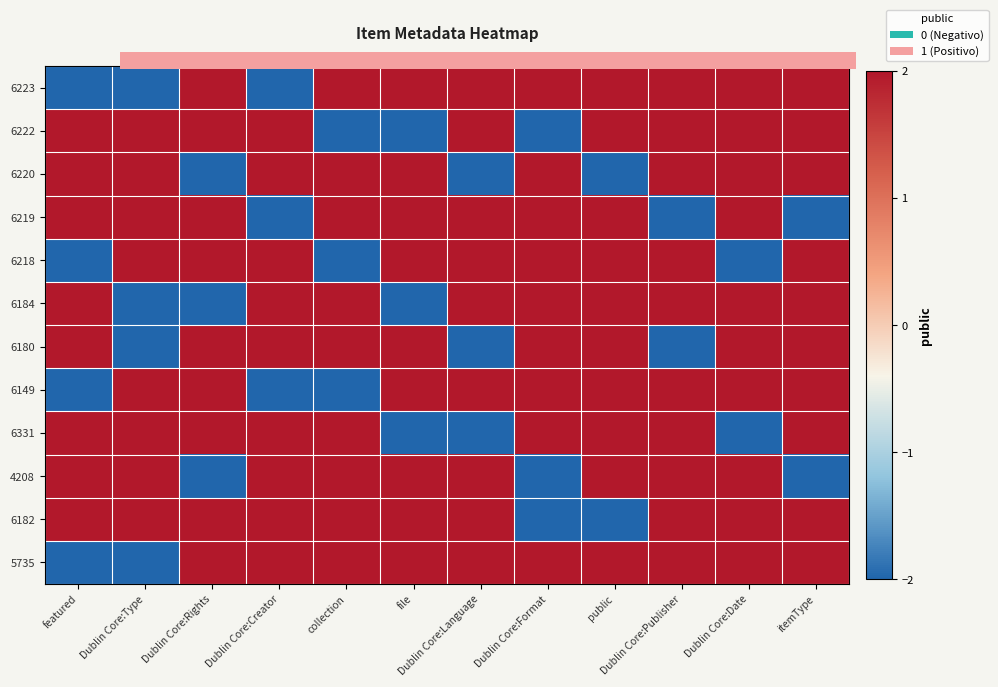

Reading left to right, extract all data points from this chart.

6223: featured=-2	Dublin Core:Type=-2	Dublin Core:Rights=2	Dublin Core:Creator=-2	collection=2	file=2	Dublin Core:Language=2	Dublin Core:Format=2	public=2	Dublin Core:Publisher=2	Dublin Core:Date=2	itemType=2
6222: featured=2	Dublin Core:Type=2	Dublin Core:Rights=2	Dublin Core:Creator=2	collection=-2	file=-2	Dublin Core:Language=2	Dublin Core:Format=-2	public=2	Dublin Core:Publisher=2	Dublin Core:Date=2	itemType=2
6220: featured=2	Dublin Core:Type=2	Dublin Core:Rights=-2	Dublin Core:Creator=2	collection=2	file=2	Dublin Core:Language=-2	Dublin Core:Format=2	public=-2	Dublin Core:Publisher=2	Dublin Core:Date=2	itemType=2
6219: featured=2	Dublin Core:Type=2	Dublin Core:Rights=2	Dublin Core:Creator=-2	collection=2	file=2	Dublin Core:Language=2	Dublin Core:Format=2	public=2	Dublin Core:Publisher=-2	Dublin Core:Date=2	itemType=-2
6218: featured=-2	Dublin Core:Type=2	Dublin Core:Rights=2	Dublin Core:Creator=2	collection=-2	file=2	Dublin Core:Language=2	Dublin Core:Format=2	public=2	Dublin Core:Publisher=2	Dublin Core:Date=-2	itemType=2
6184: featured=2	Dublin Core:Type=-2	Dublin Core:Rights=-2	Dublin Core:Creator=2	collection=2	file=-2	Dublin Core:Language=2	Dublin Core:Format=2	public=2	Dublin Core:Publisher=2	Dublin Core:Date=2	itemType=2
6180: featured=2	Dublin Core:Type=-2	Dublin Core:Rights=2	Dublin Core:Creator=2	collection=2	file=2	Dublin Core:Language=-2	Dublin Core:Format=2	public=2	Dublin Core:Publisher=-2	Dublin Core:Date=2	itemType=2
6149: featured=-2	Dublin Core:Type=2	Dublin Core:Rights=2	Dublin Core:Creator=-2	collection=-2	file=2	Dublin Core:Language=2	Dublin Core:Format=2	public=2	Dublin Core:Publisher=2	Dublin Core:Date=2	itemType=2
6331: featured=2	Dublin Core:Type=2	Dublin Core:Rights=2	Dublin Core:Creator=2	collection=2	file=-2	Dublin Core:Language=-2	Dublin Core:Format=2	public=2	Dublin Core:Publisher=2	Dublin Core:Date=-2	itemType=2
4208: featured=2	Dublin Core:Type=2	Dublin Core:Rights=-2	Dublin Core:Creator=2	collection=2	file=2	Dublin Core:Language=2	Dublin Core:Format=-2	public=2	Dublin Core:Publisher=2	Dublin Core:Date=2	itemType=-2
6182: featured=2	Dublin Core:Type=2	Dublin Core:Rights=2	Dublin Core:Creator=2	collection=2	file=2	Dublin Core:Language=2	Dublin Core:Format=-2	public=-2	Dublin Core:Publisher=2	Dublin Core:Date=2	itemType=2
5735: featured=-2	Dublin Core:Type=-2	Dublin Core:Rights=2	Dublin Core:Creator=2	collection=2	file=2	Dublin Core:Language=2	Dublin Core:Format=2	public=2	Dublin Core:Publisher=2	Dublin Core:Date=2	itemType=2